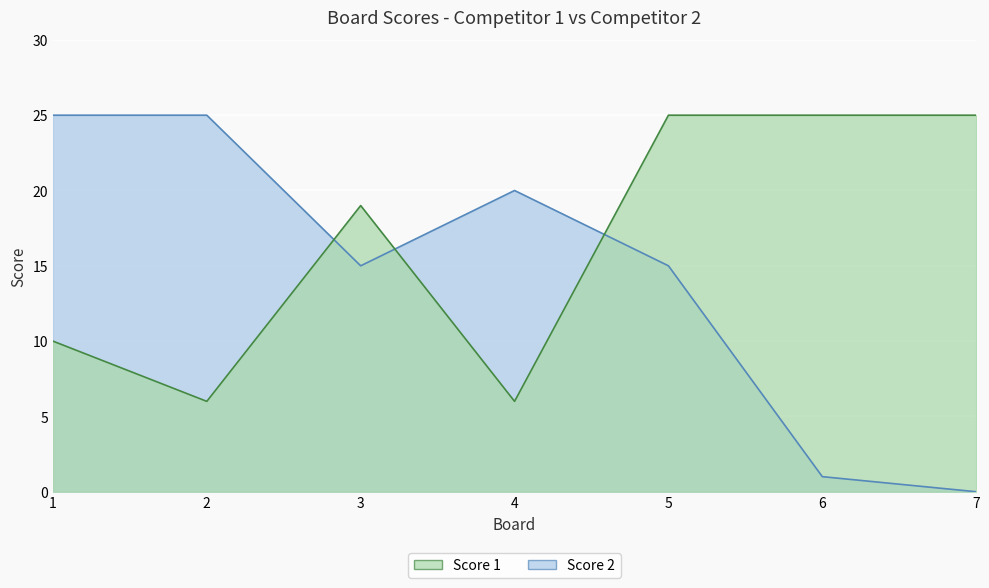

Which has a higher value, 6 or 7?

6